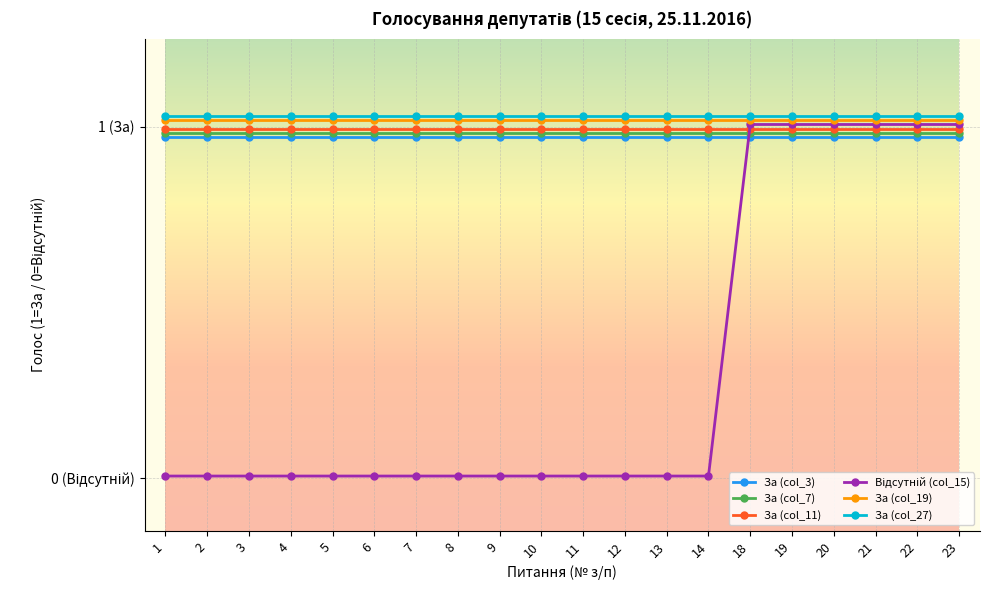

Which series has the largest total across all categories?

За (col_27)